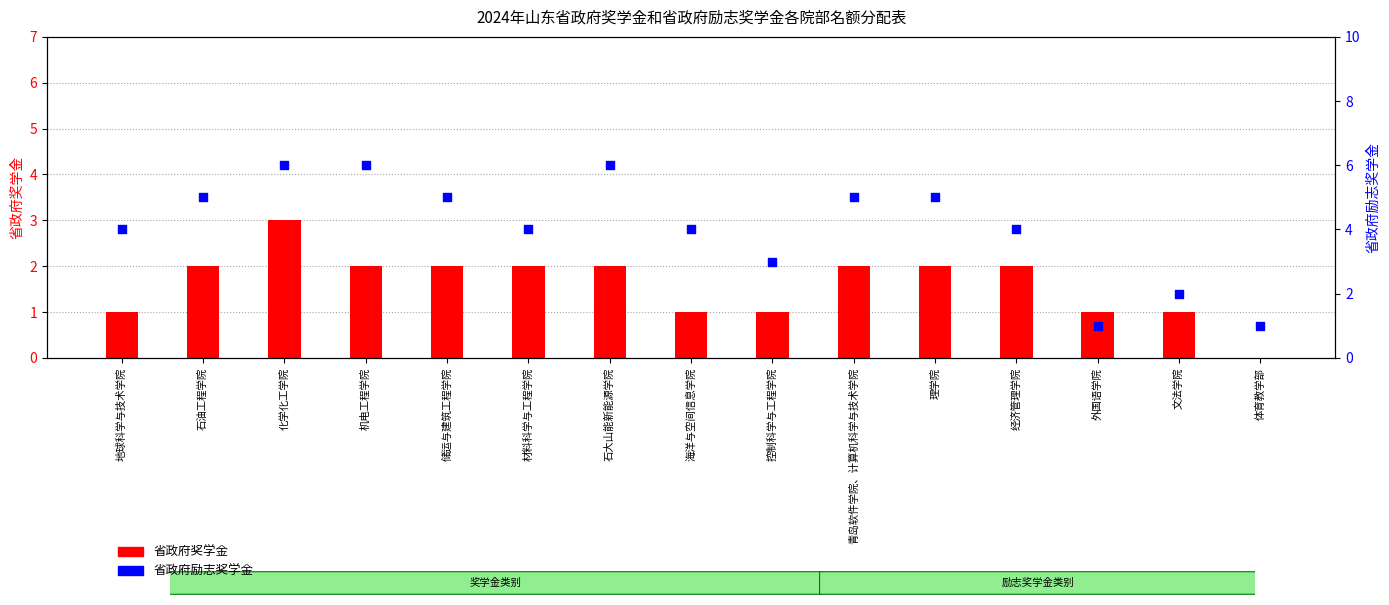

Which series has the widest spread of Y values?

省政府励志奖学金